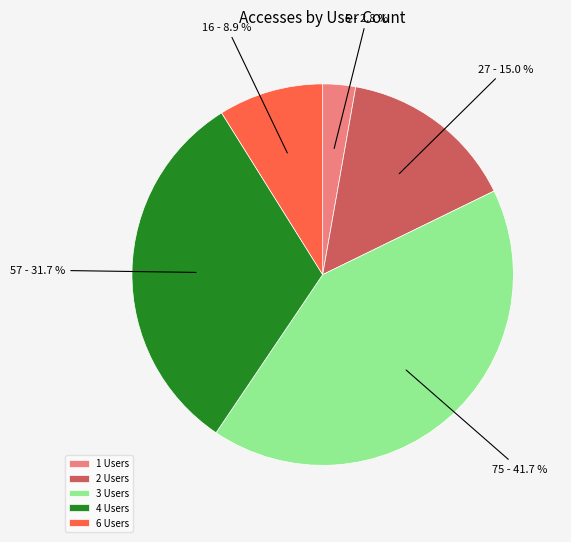

Between 6 Users and 3 Users, which is larger?

3 Users